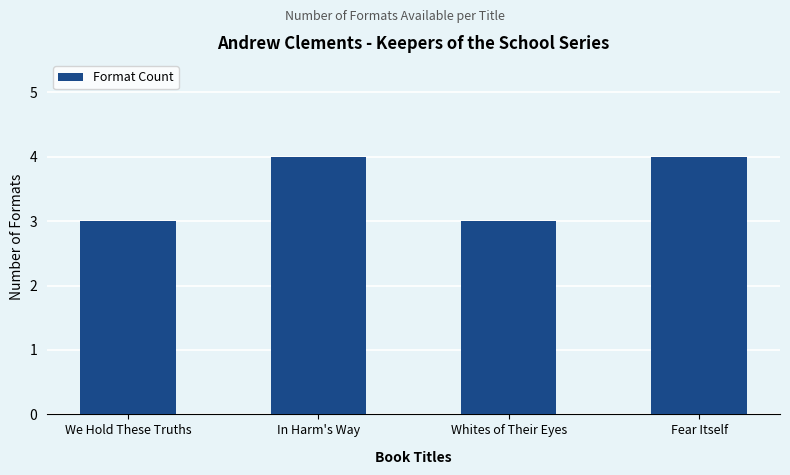

What is the value of the 2nd bar from the left?

4